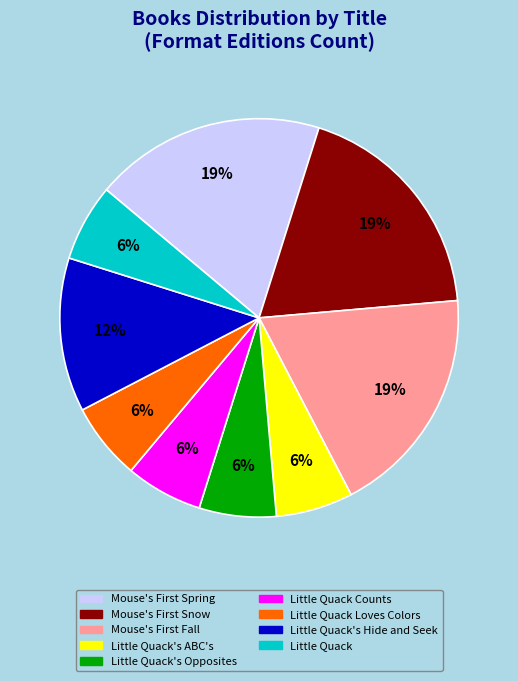

Does Little Quack's ABC's account for over 50% of the chart?

No